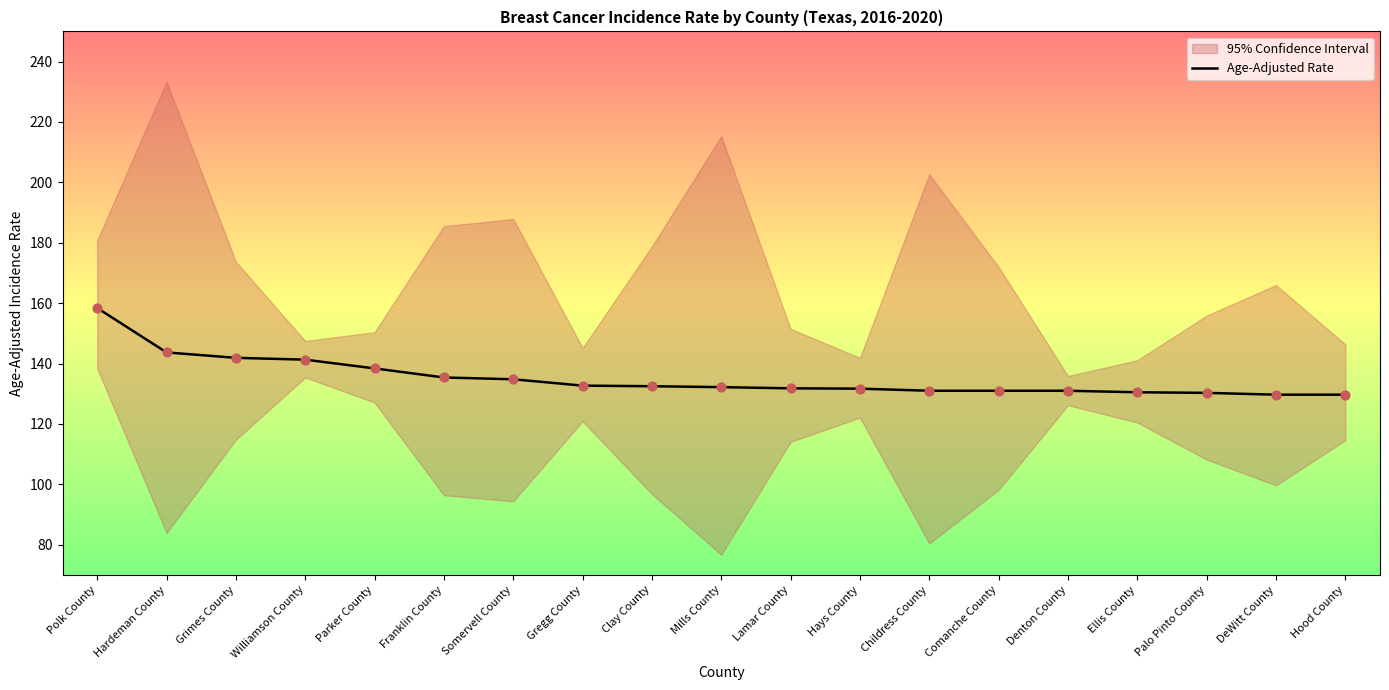

Which has a higher value, Hardeman County or Grimes County?

Hardeman County